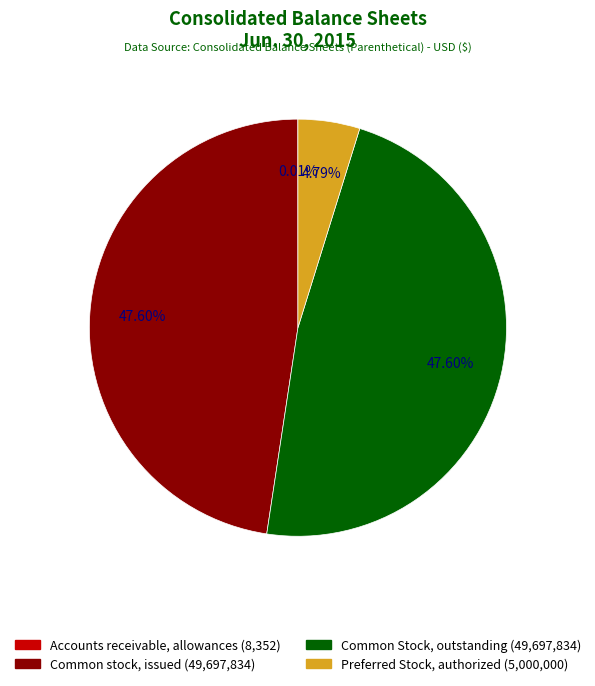

What is the total percentage of Common stock (voting), issued and Accounts receivable, allowances?

47.6%